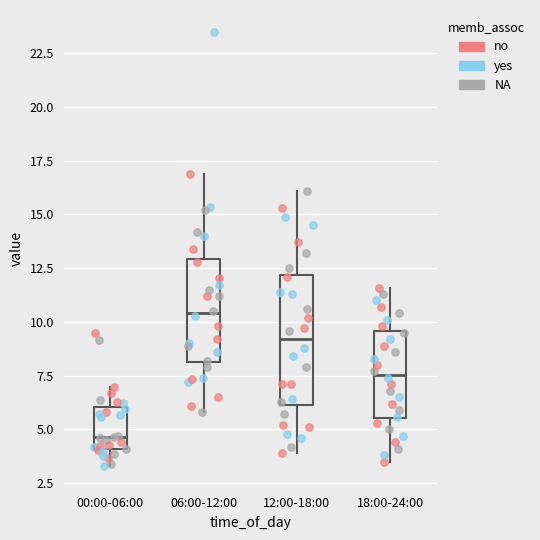

Where does the median line of the box for 06:00-12:00 sit on the y-axis? The values are not printed on the chart, so give them approximately, as read against the axis.

10.5